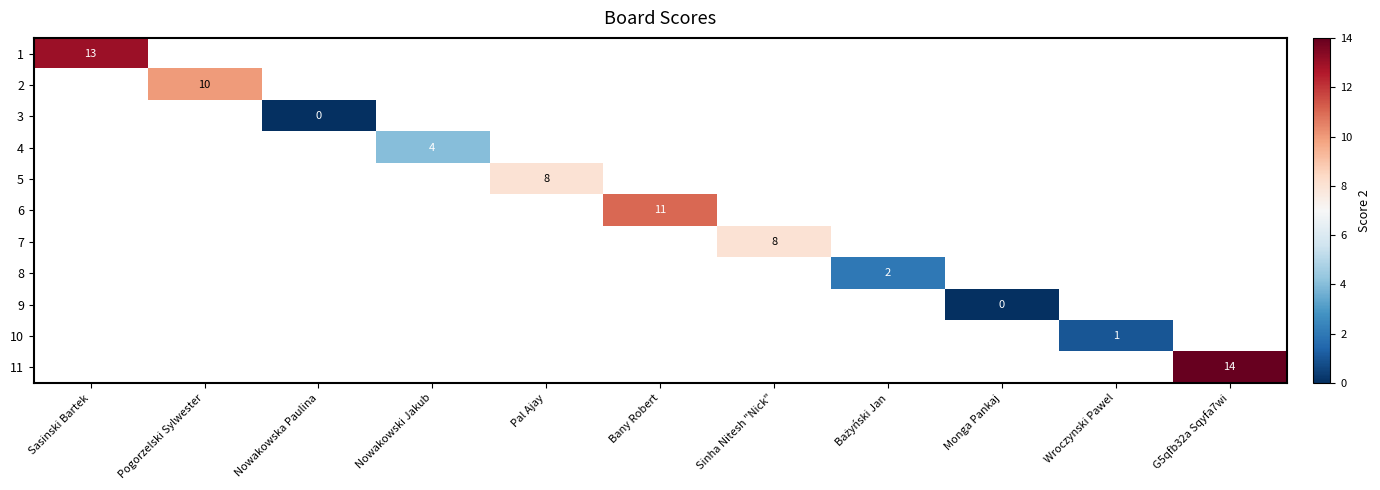

The 7 series shows 8 at Sinha Nitesh "Nick". True or false?

True